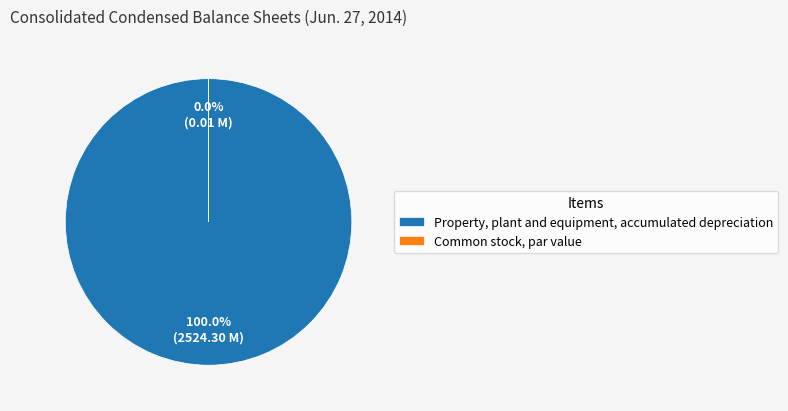

Which slice is the smallest?

Common stock, par value